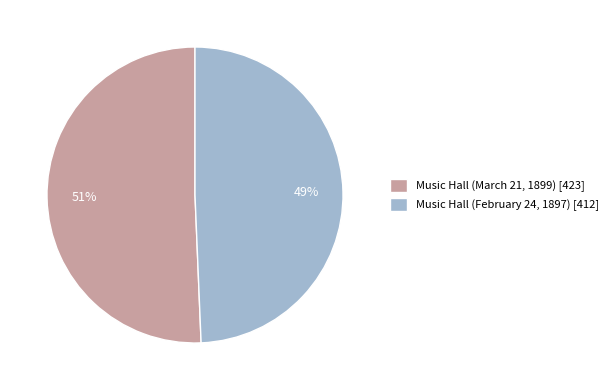

What percentage is the Music Hall (March 21, 1899) [423] slice, to the nearest percent?

51%